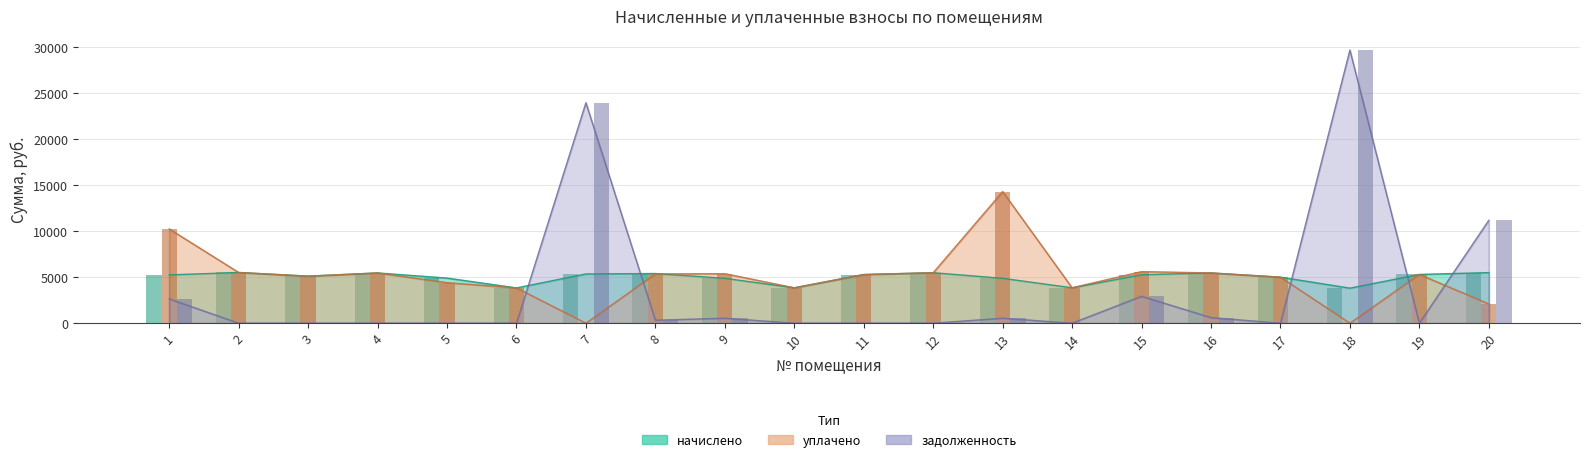

The value of начислено at 2 is 1749.2. True or false?

False